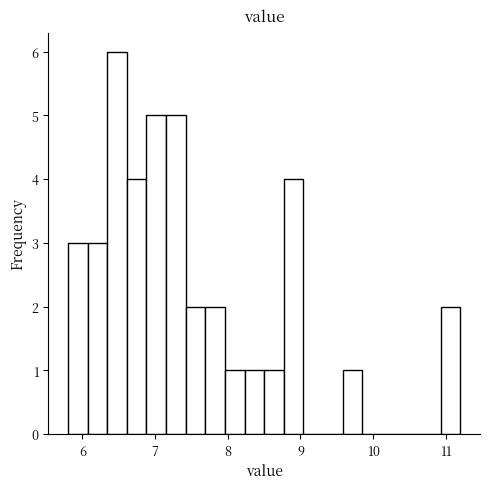

Read against the x-axis, roughly where is the centre of the tallest bar?

6.5